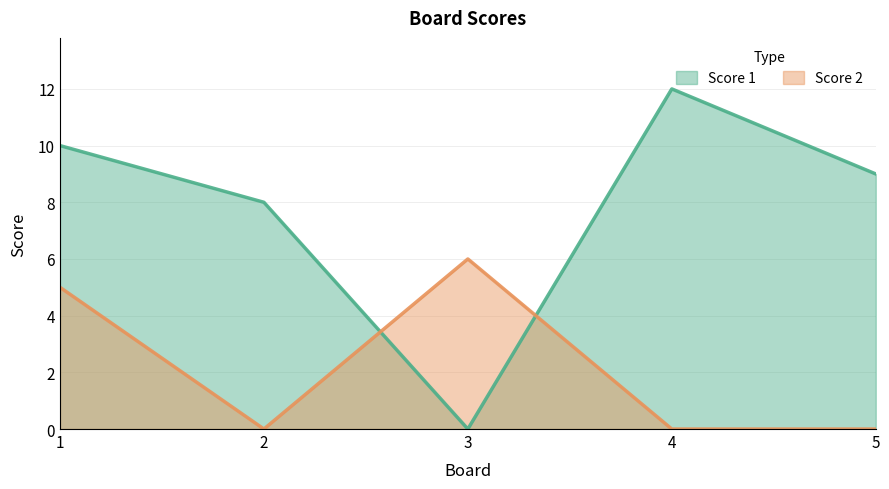

How many series are shown in this chart?

2